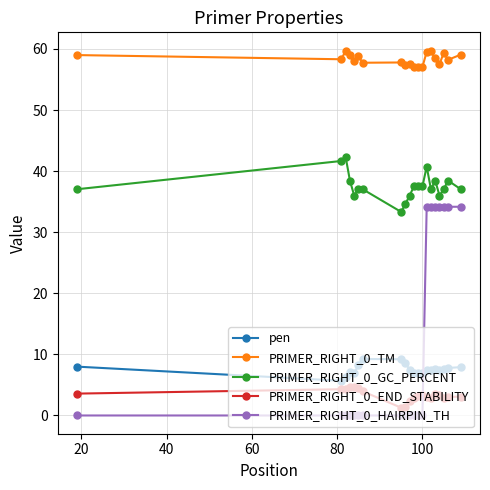

True or false: pen and PRIMER_RIGHT_0_END_STABILITY cross at least once.

False